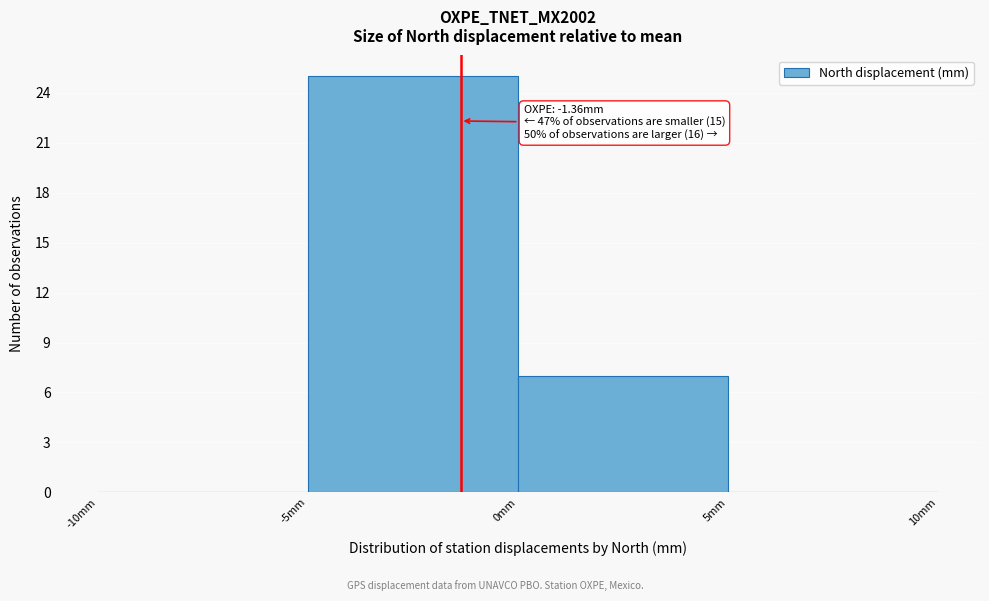

Which range on the x-axis has the tallest bar?

-5 to 0